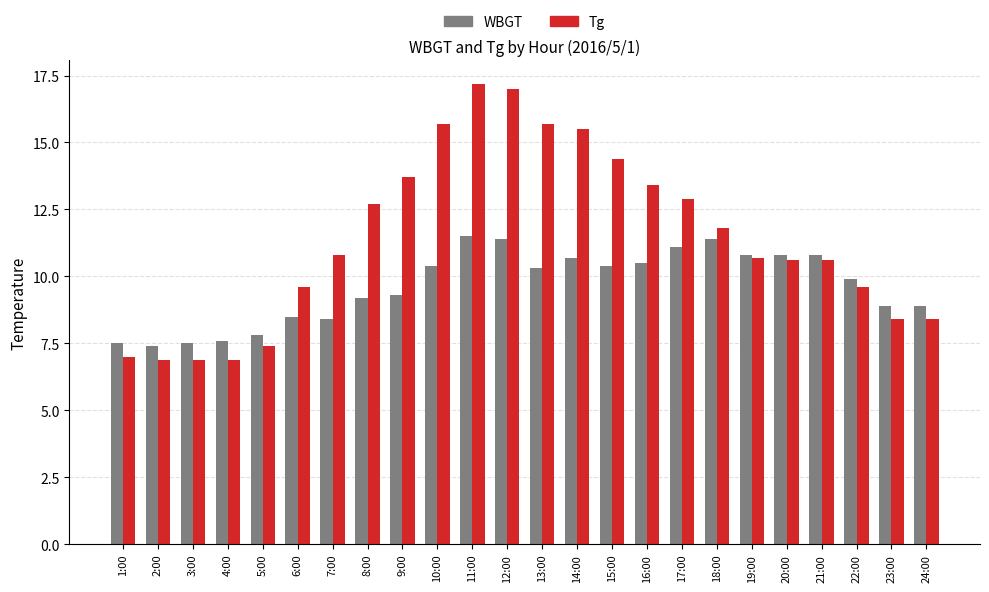

How many data points does each series have?

24